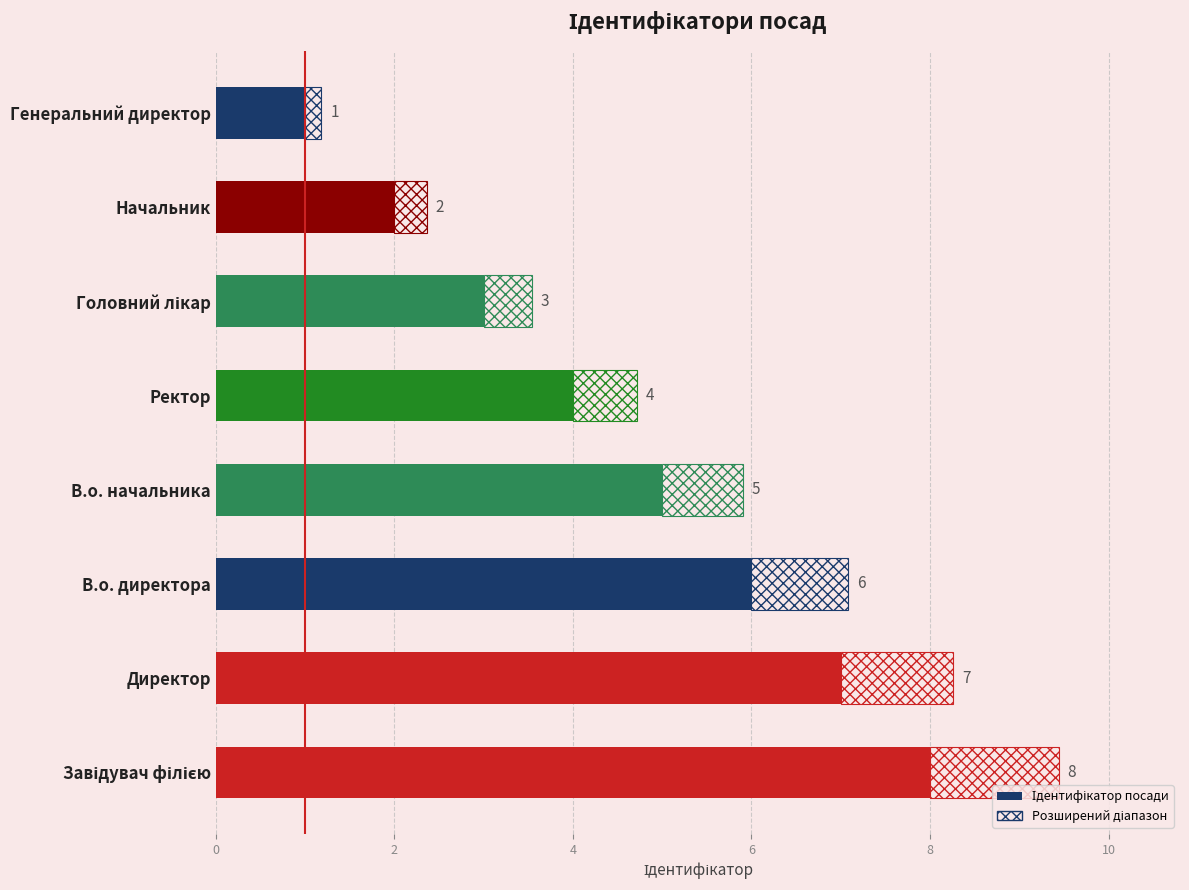

How many data points are above 5?

3